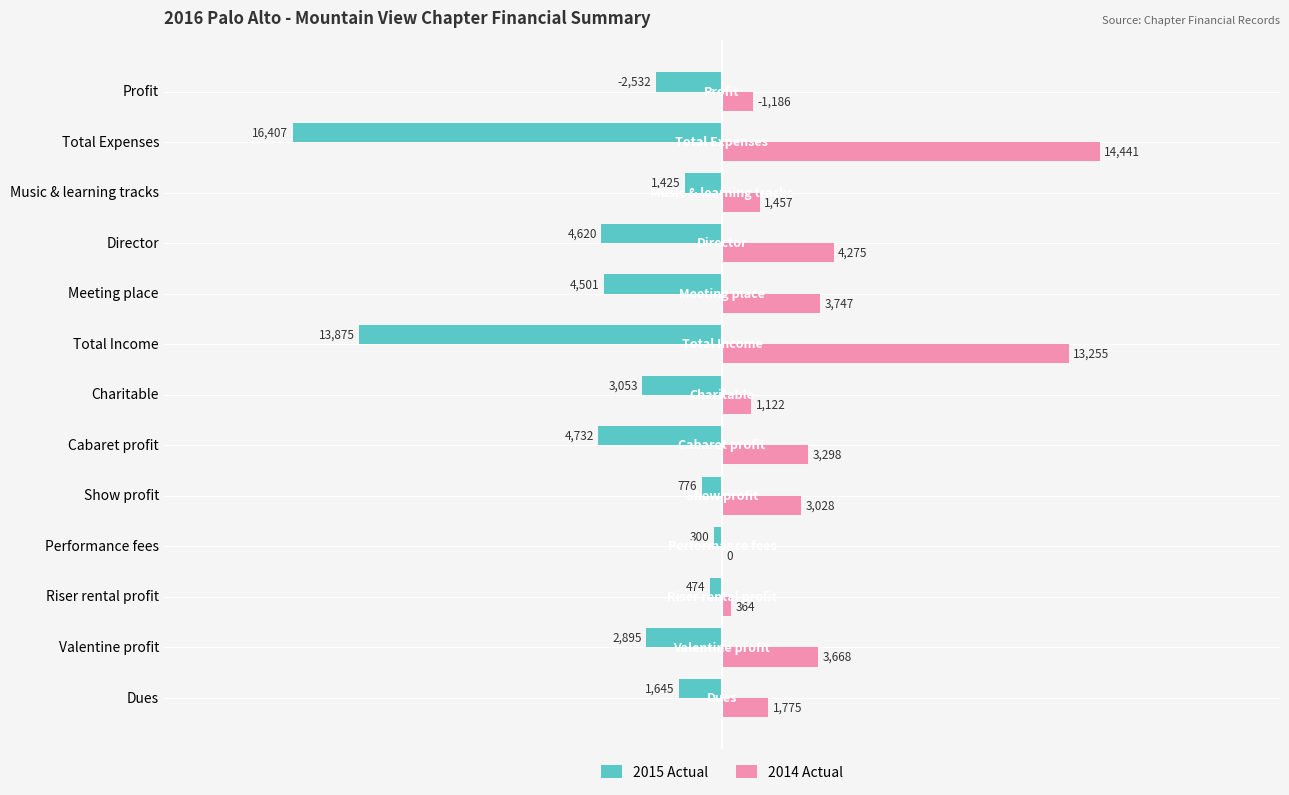

What are all the series names shown in the legend?

2015 Actual, 2014 Actual